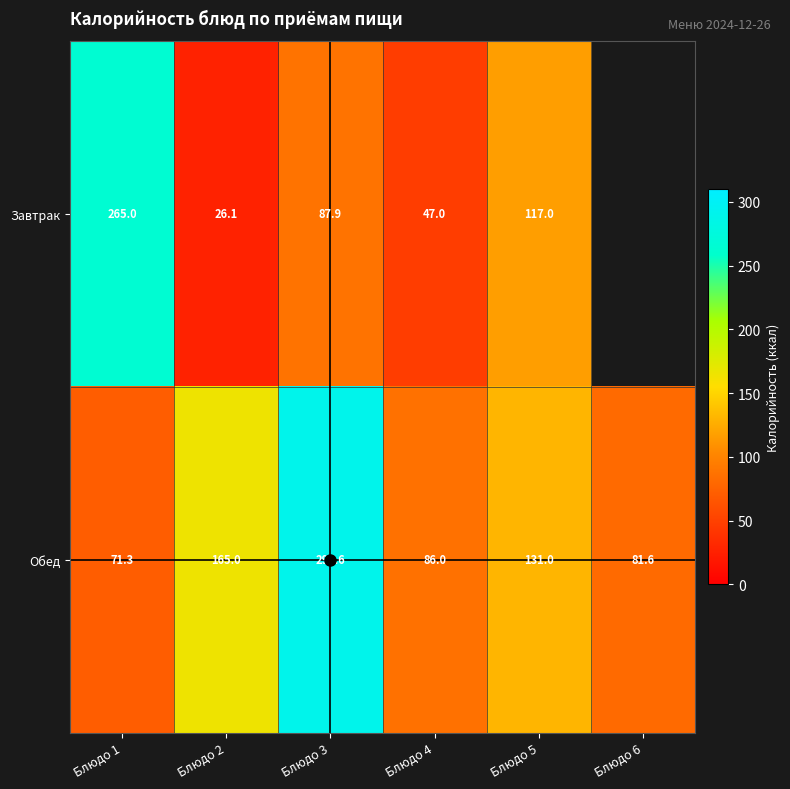

At Блюдо 5, list the series in order from largest to smallest.

Обед, Завтрак